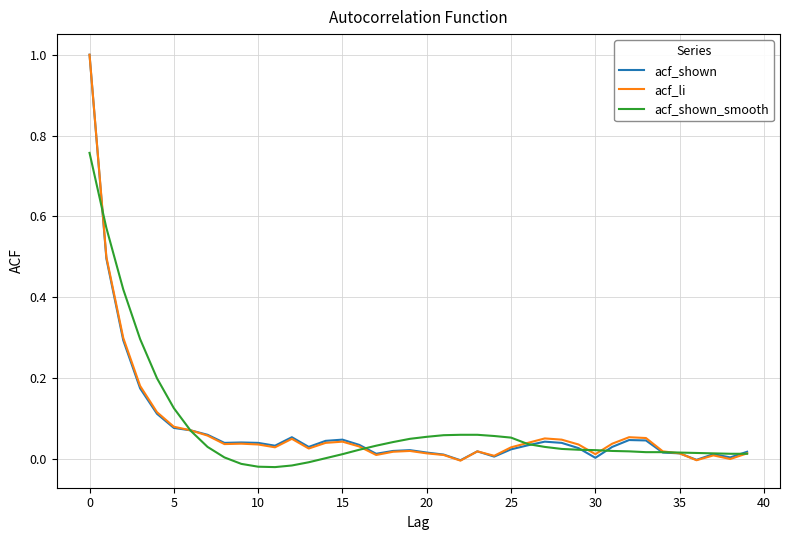

How many lines are shown in the chart?

3